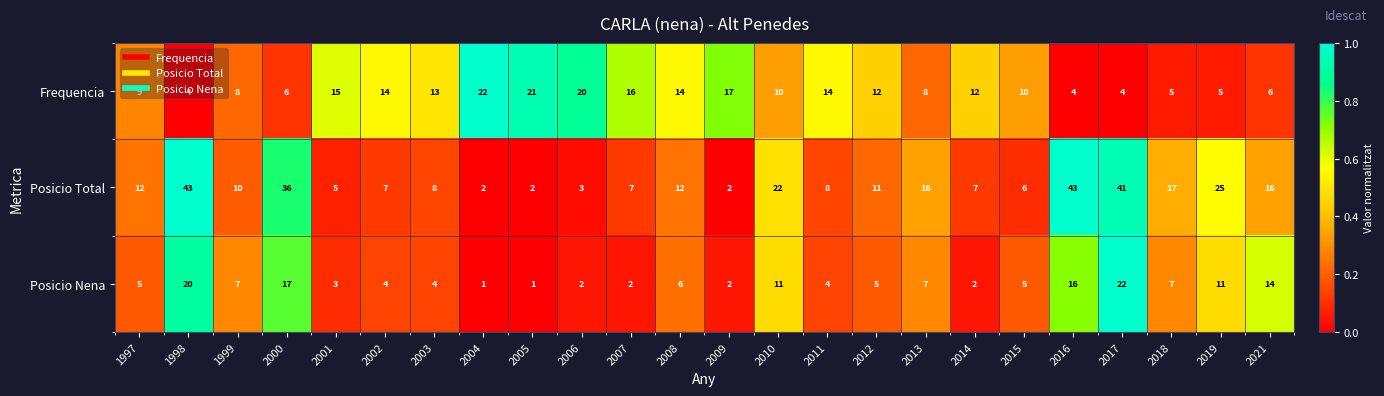

What is the difference between the highest and lowest values at 2015?

5